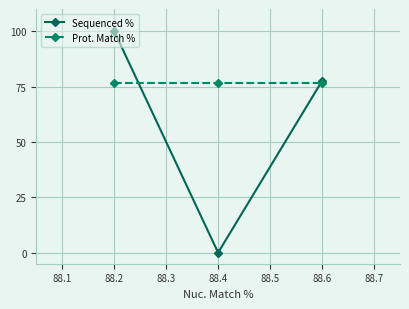

Which category has the lowest value across all series?

88.4